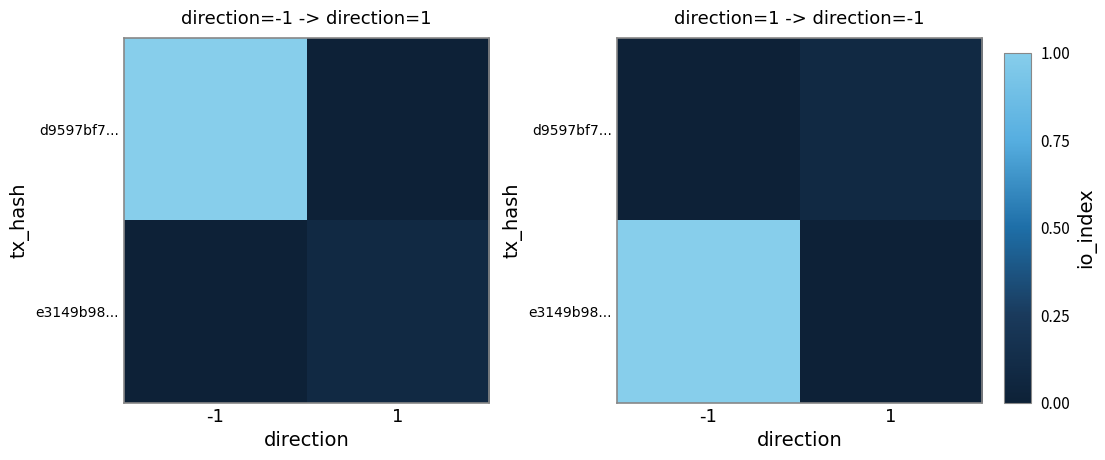

Count the e3149b98... values in the range 0 to 1.

2